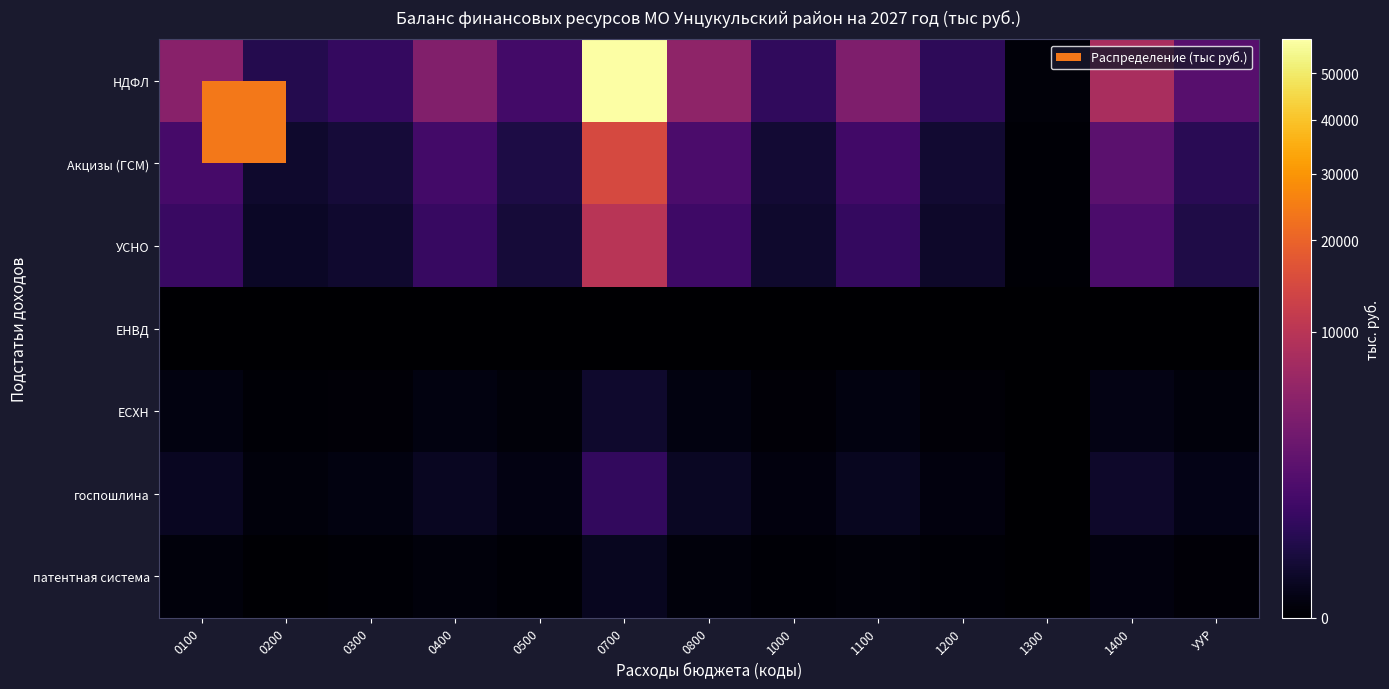

Between 1100 and 0500, which is larger?

1100